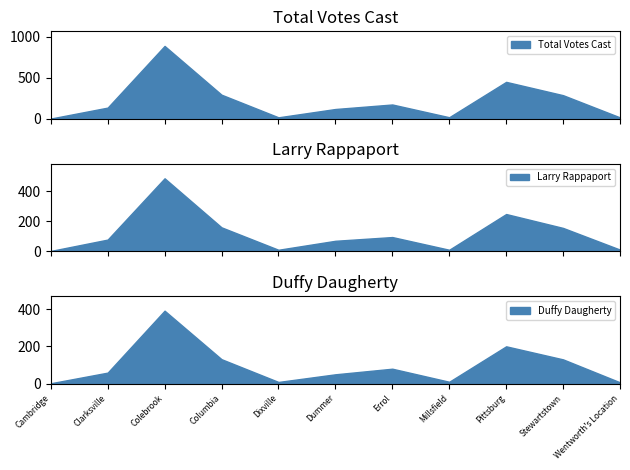

What value does the Larry Rappaport series have at Colebrook, to the nearest 5?

490